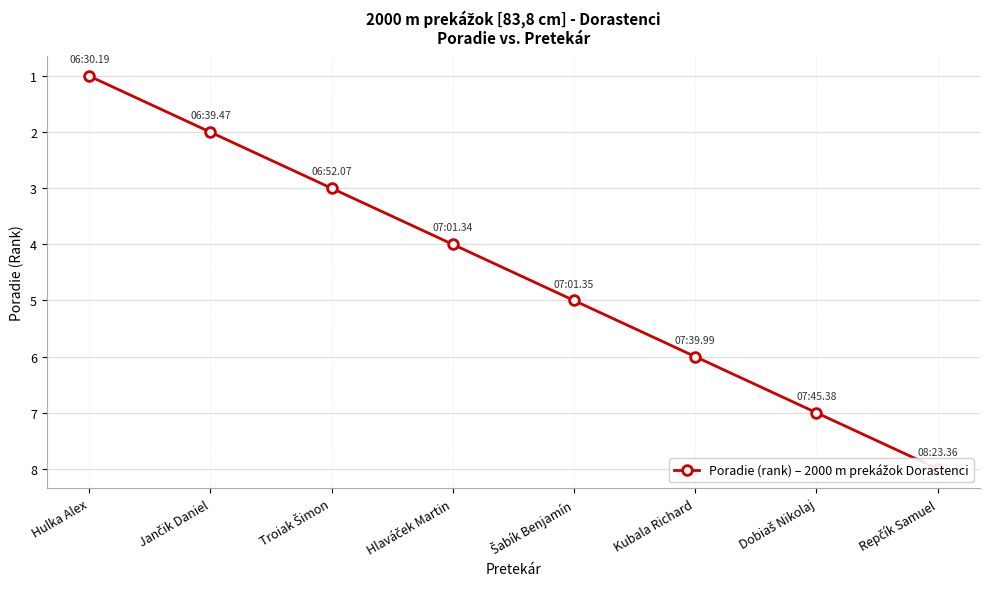

The value at Hlaváček Martin is 2. True or false?

False